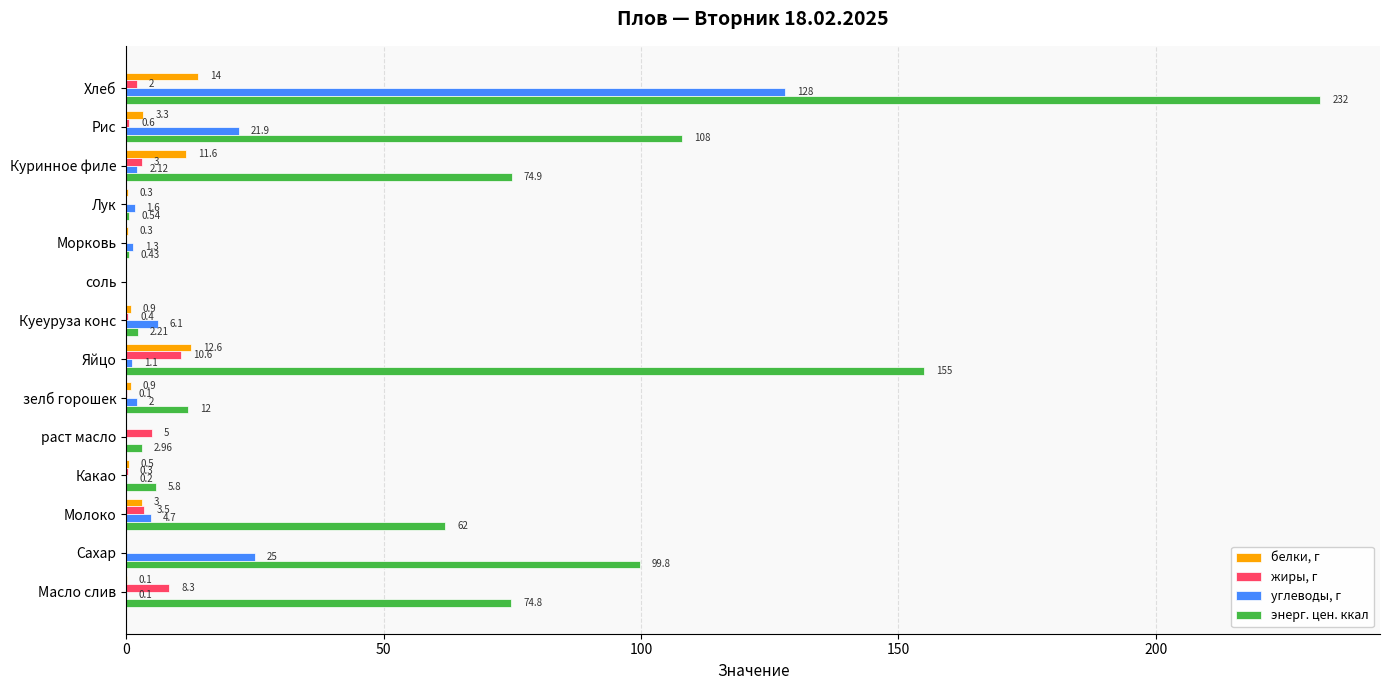

Is the value of белки, г at Хлеб greater than the value of энерг. цен. ккал at Куеуруза конс?

Yes